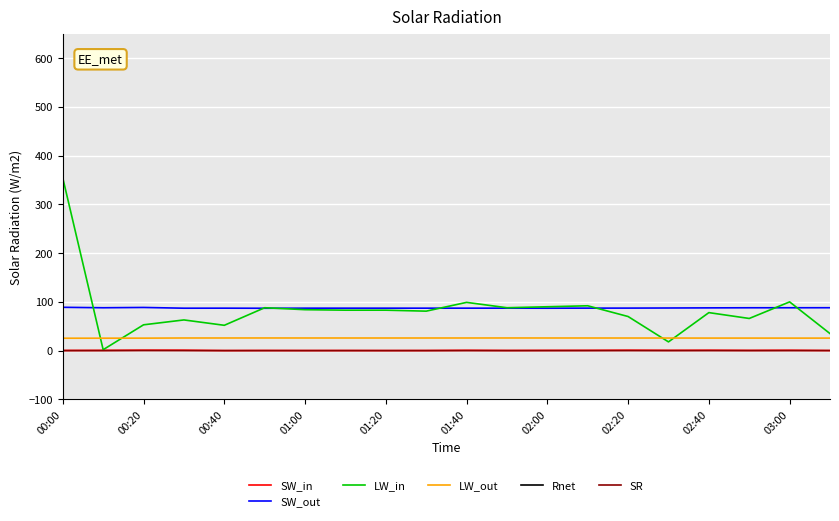

True or false: LW_out and SW_in cross at least once.

False